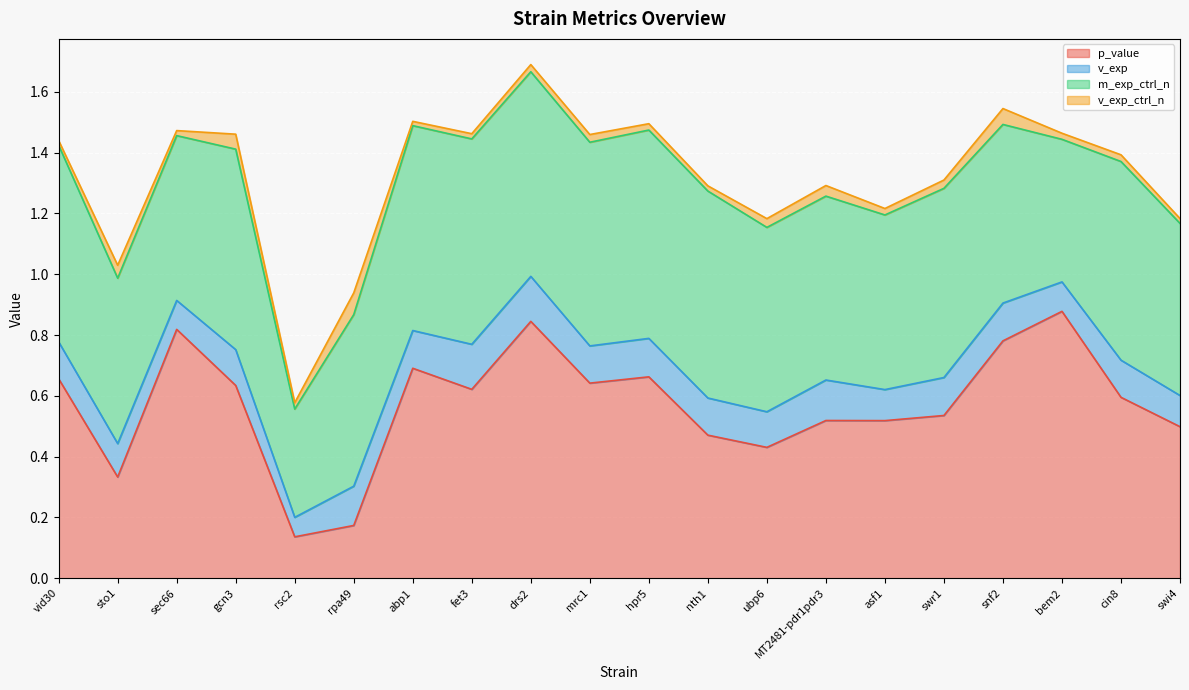

Reading left to right, what are all the values shown in this chart?

p_value: vid30=0.7	sto1=0.3	sec66=0.8	gcn3=0.6	rsc2=0.1	rpa49=0.2	abp1=0.7	fet3=0.6	drs2=0.8	mrc1=0.6	hpr5=0.7	nth1=0.5	ubp6=0.4	MT2481-pdr1pdr3=0.5	asf1=0.5	swr1=0.5	snf2=0.8	bem2=0.9	cin8=0.6	swi4=0.5
v_exp: vid30=0.1	sto1=0.1	sec66=0.1	gcn3=0.1	rsc2=0.1	rpa49=0.1	abp1=0.1	fet3=0.1	drs2=0.1	mrc1=0.1	hpr5=0.1	nth1=0.1	ubp6=0.1	MT2481-pdr1pdr3=0.1	asf1=0.1	swr1=0.1	snf2=0.1	bem2=0.1	cin8=0.1	swi4=0.1
m_exp_ctrl_n: vid30=0.6	sto1=0.5	sec66=0.5	gcn3=0.7	rsc2=0.4	rpa49=0.6	abp1=0.7	fet3=0.7	drs2=0.7	mrc1=0.7	hpr5=0.7	nth1=0.7	ubp6=0.6	MT2481-pdr1pdr3=0.6	asf1=0.6	swr1=0.6	snf2=0.6	bem2=0.5	cin8=0.7	swi4=0.6
v_exp_ctrl_n: vid30=0.0	sto1=0.0	sec66=0.0	gcn3=0.0	rsc2=0.0	rpa49=0.1	abp1=0.0	fet3=0.0	drs2=0.0	mrc1=0.0	hpr5=0.0	nth1=0.0	ubp6=0.0	MT2481-pdr1pdr3=0.0	asf1=0.0	swr1=0.0	snf2=0.1	bem2=0.0	cin8=0.0	swi4=0.0